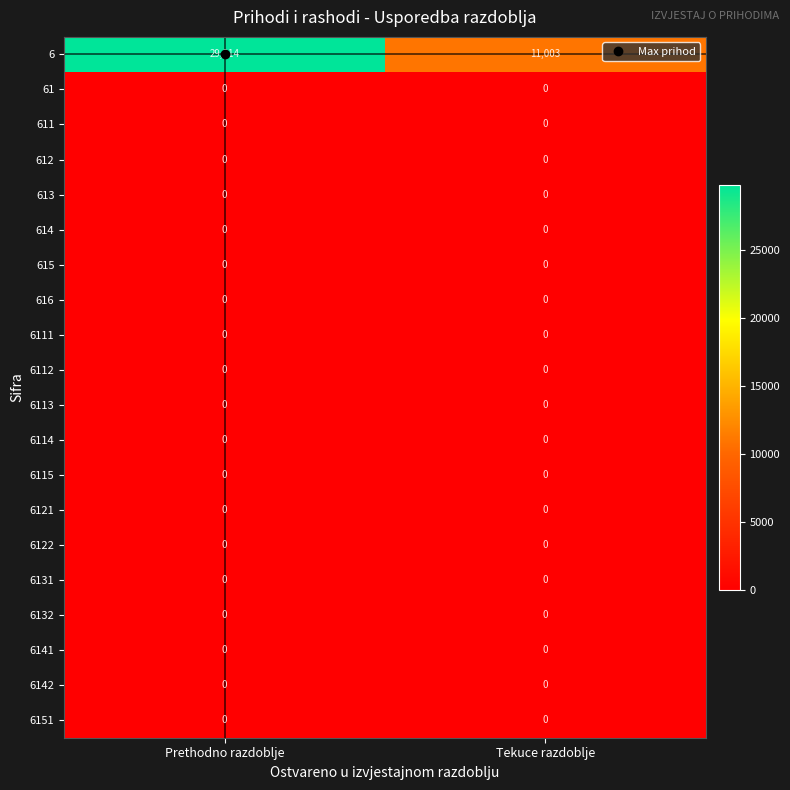

The 6141 series shows 0 at Tekuce razdoblje. True or false?

True